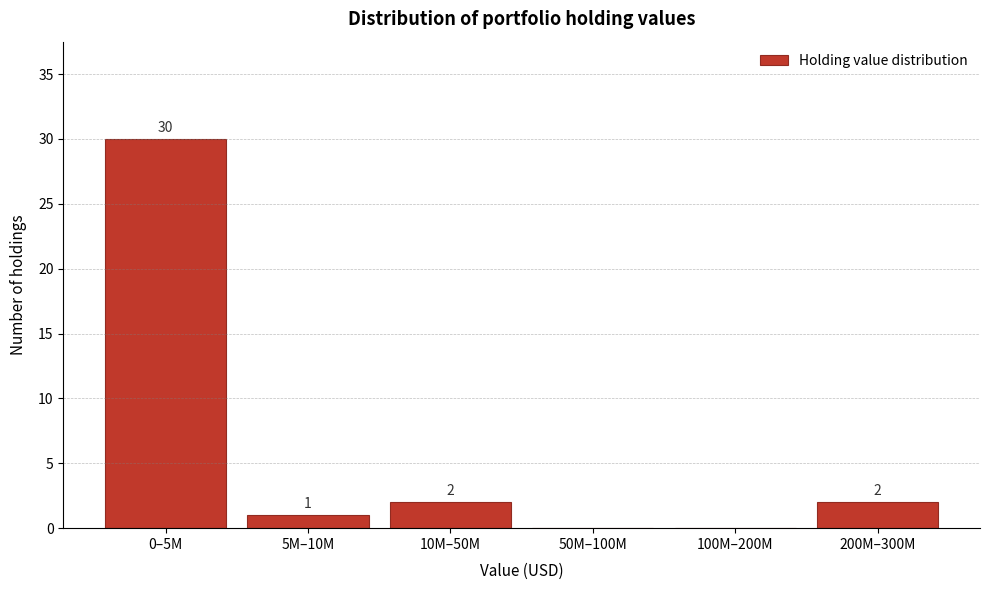

Reading left to right, transcribe all the data shown in this chart.

0–5M=30	5M–10M=1	10M–50M=2	50M–100M=0	100M–200M=0	200M–300M=2